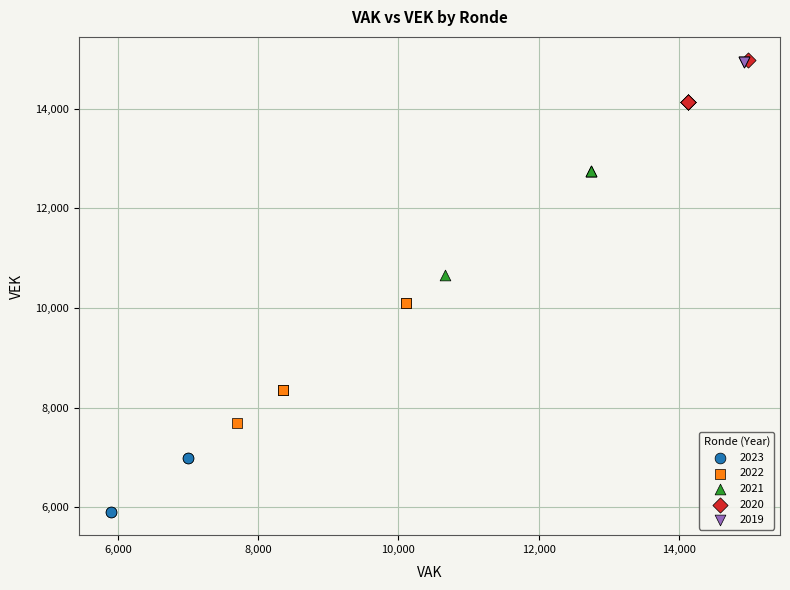

What are all the series names shown in the legend?

2023, 2022, 2021, 2020, 2019